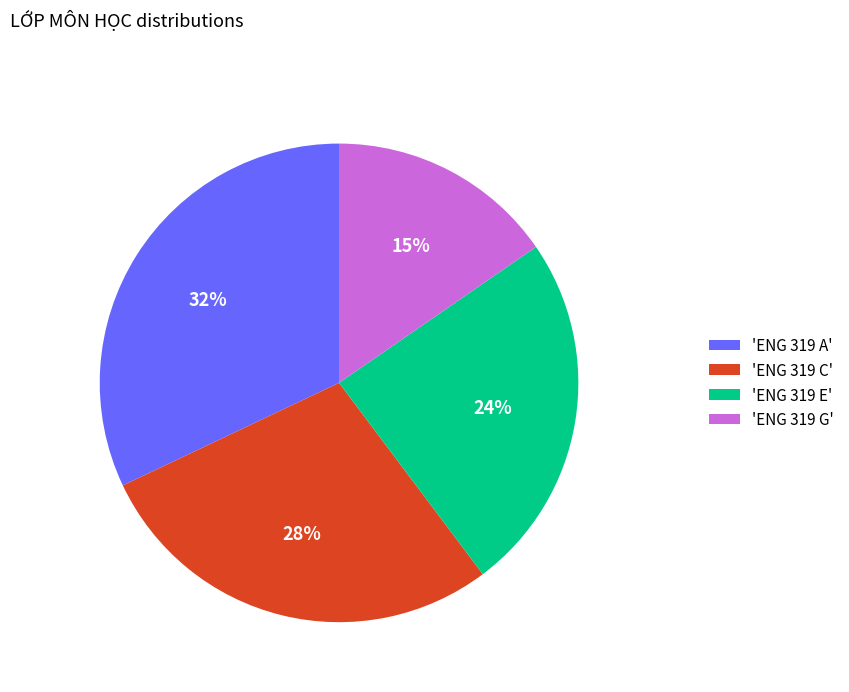

To the nearest percent, what is the difference between the largest and smallest slice percentages?

17%